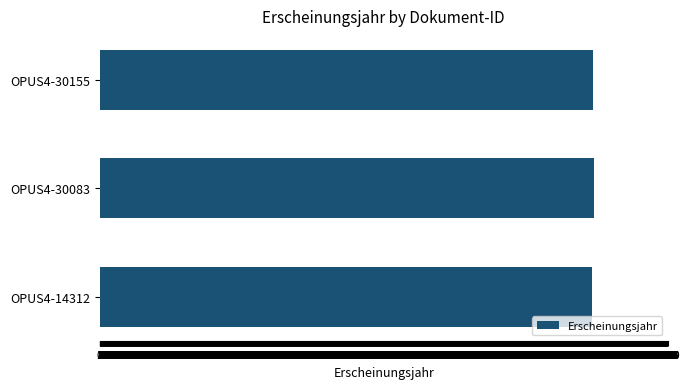

True or false: the data shows 2004 at OPUS4-14312.

True